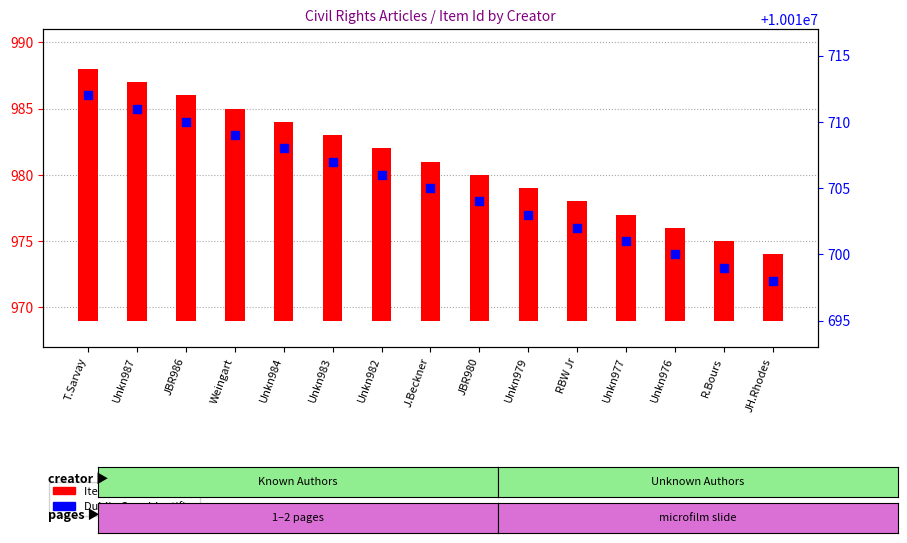

Which series has the widest spread of Y values?

Item Id